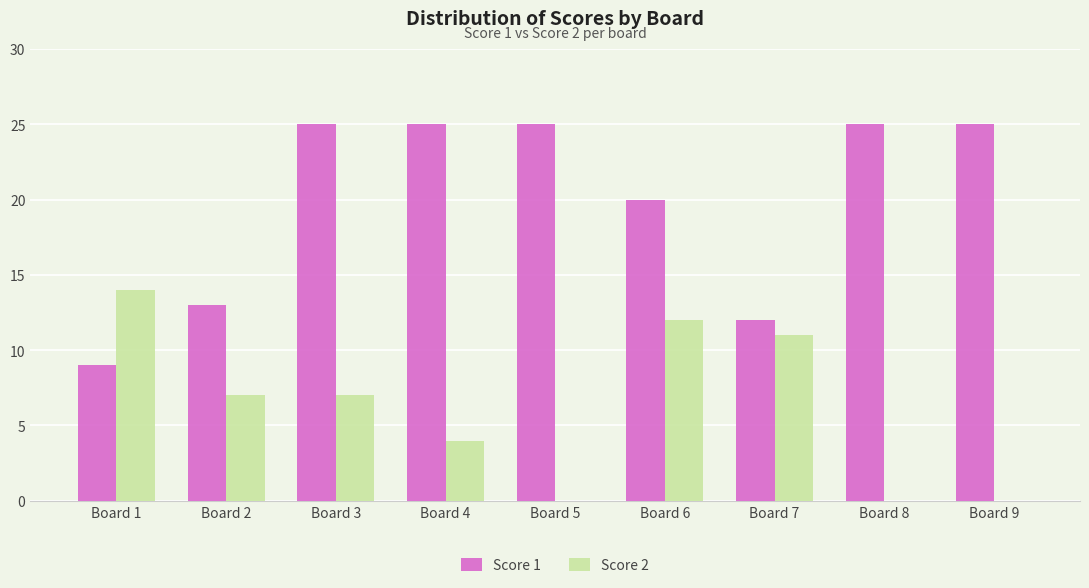

What is the total value across all series at Board 3?

32